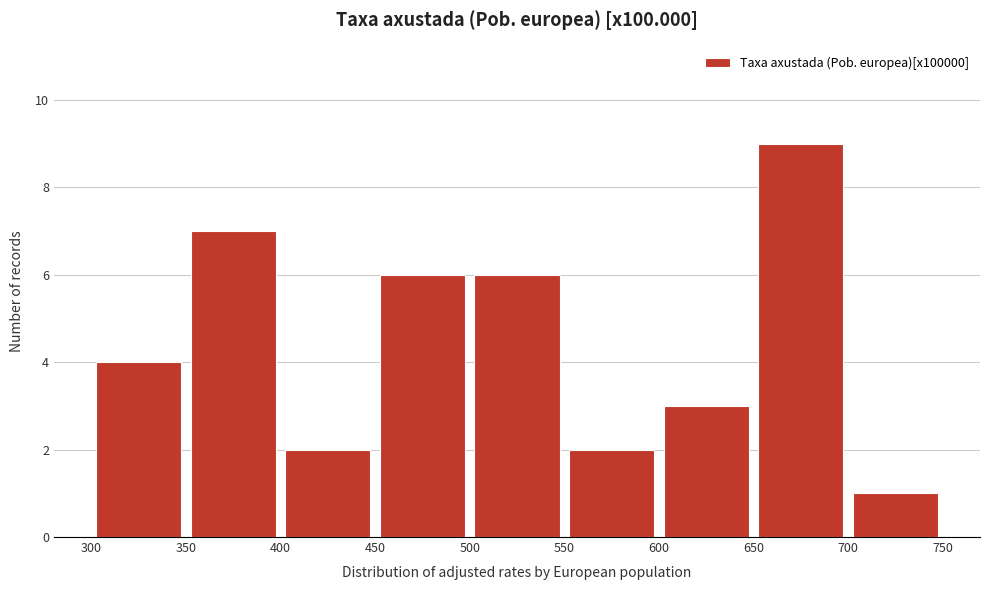

Reading left to right, transcribe this chart: for each bar, give the range it covers on the x-axis and its height. The values are not printed on the chart, so give them approximately, as read against the axis.

300 to 350: 4
350 to 400: 7
400 to 450: 2
450 to 500: 6
500 to 550: 6
550 to 600: 2
600 to 650: 3
650 to 700: 9
700 to 750: 1